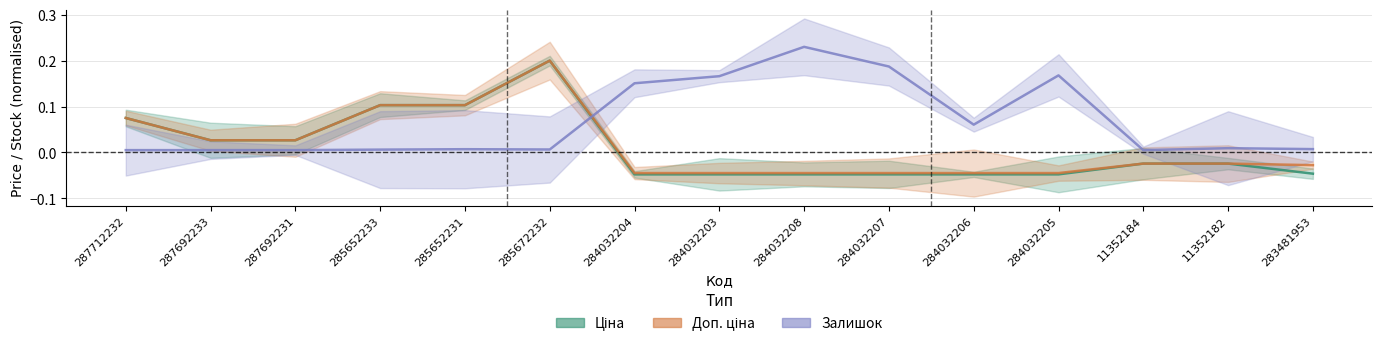

Reading right to left, transcribe all the data shown in this chart.

Ціна: -0.0	-0.0	-0.0	-0.0	-0.0	-0.0	-0.0	-0.0	-0.0	0.2	0.1	0.1	0.0	0.0	0.1
Доп. ціна: -0.0	-0.0	-0.0	-0.0	-0.0	-0.0	-0.0	-0.0	-0.0	0.2	0.1	0.1	0.0	0.0	0.1
Залишок: 0.0	0.0	0.0	0.2	0.1	0.2	0.2	0.2	0.2	0.0	0.0	0.0	0.0	0.0	0.0